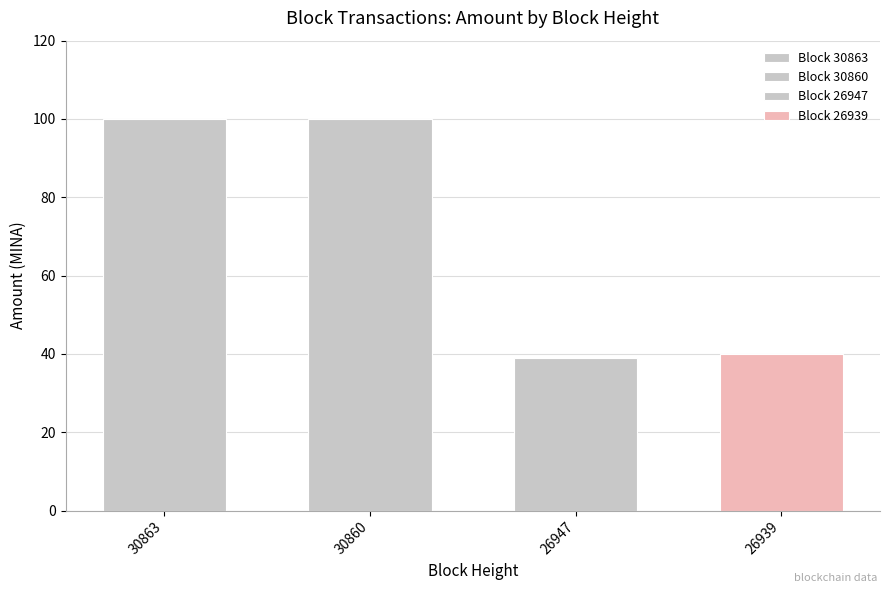

What is the sum of the values at 26947 and 30863?

138.9